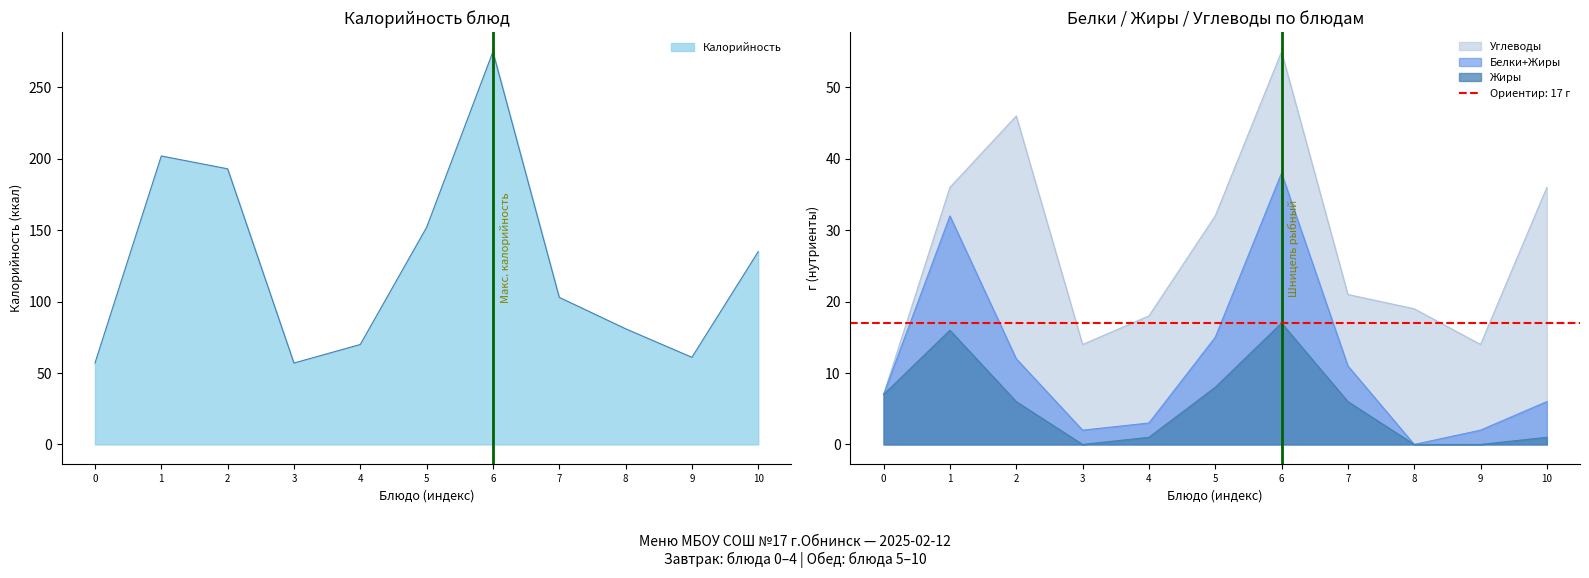

Is it true that Калорийность equals 22 at 3?

False